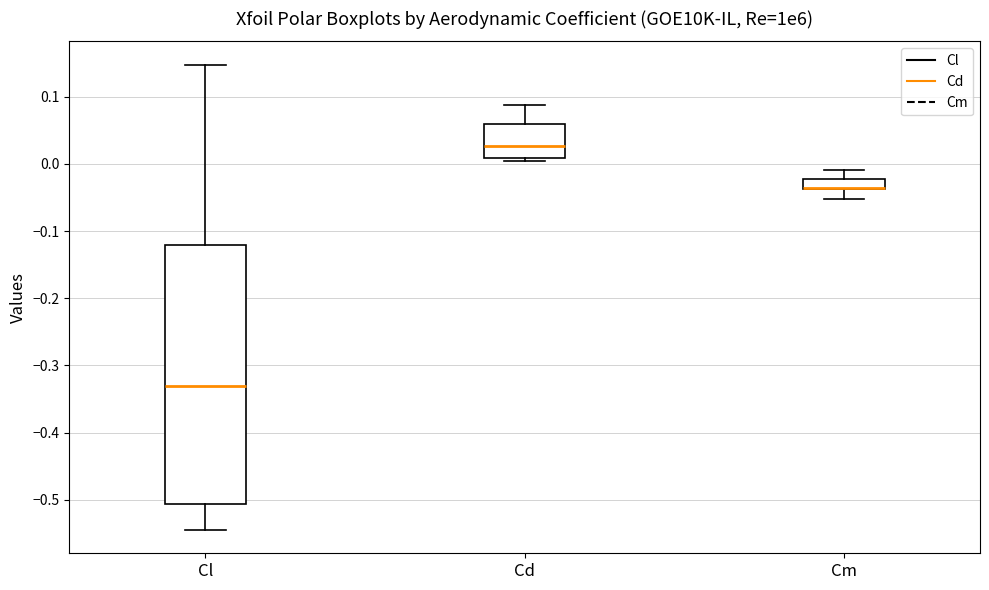

Which box is the tallest, from its lower edge to its upper edge?

Cl